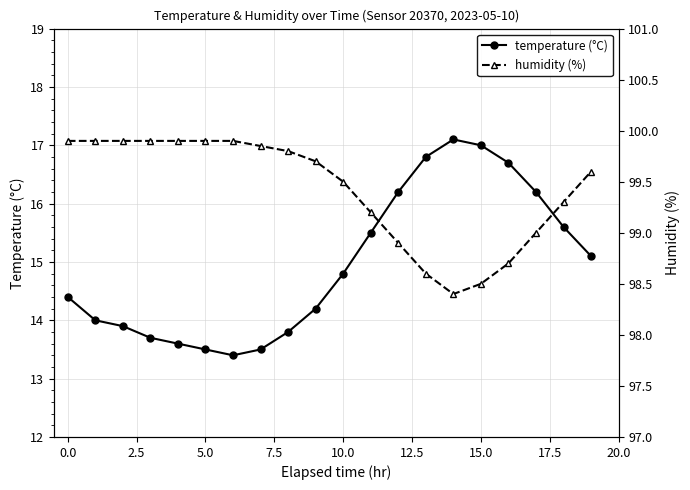

What is the maximum value for temperature (°C)?

17.1